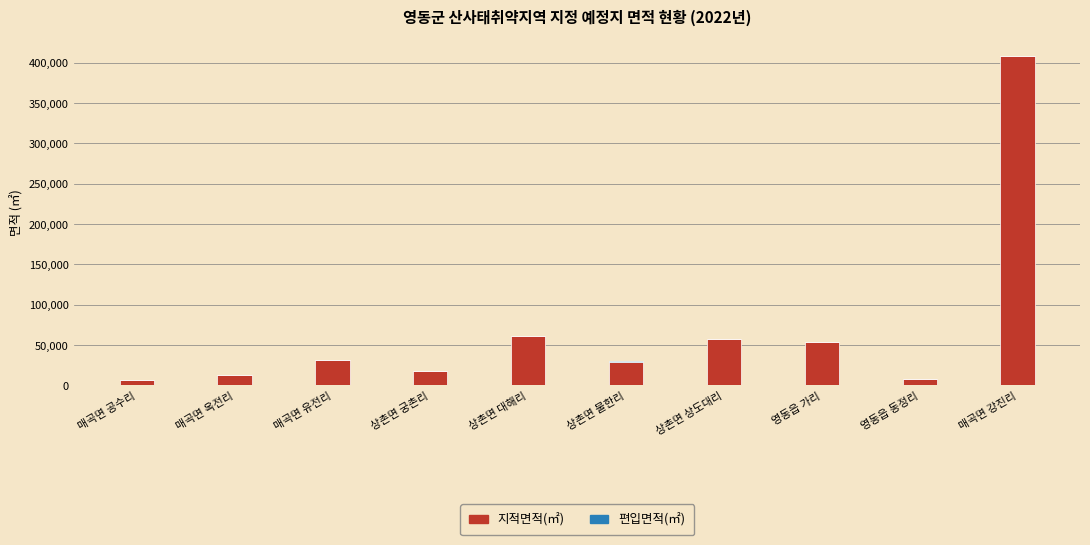

What is the sum of all 지적면적(㎡) values?

687788.0